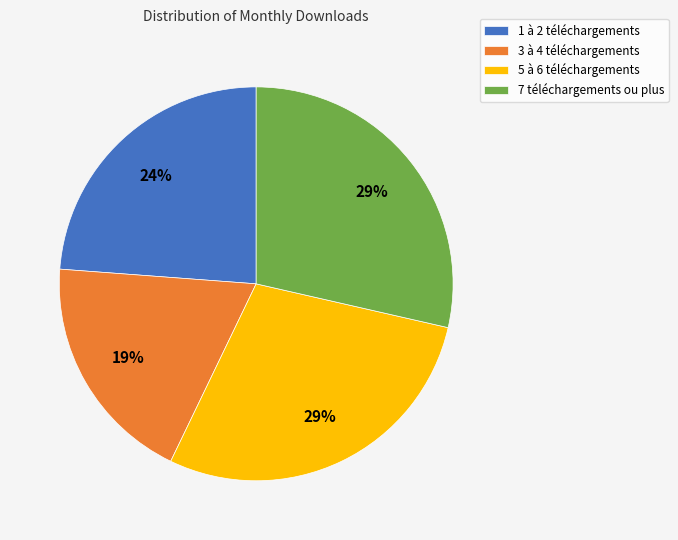

How many slices are in this pie chart?

4